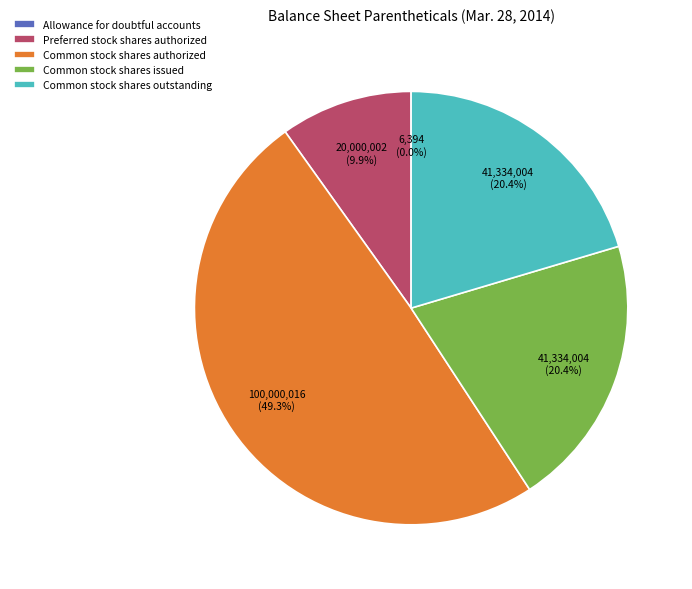

What percentage is NOT represented by Common stock shares outstanding?

79.6%